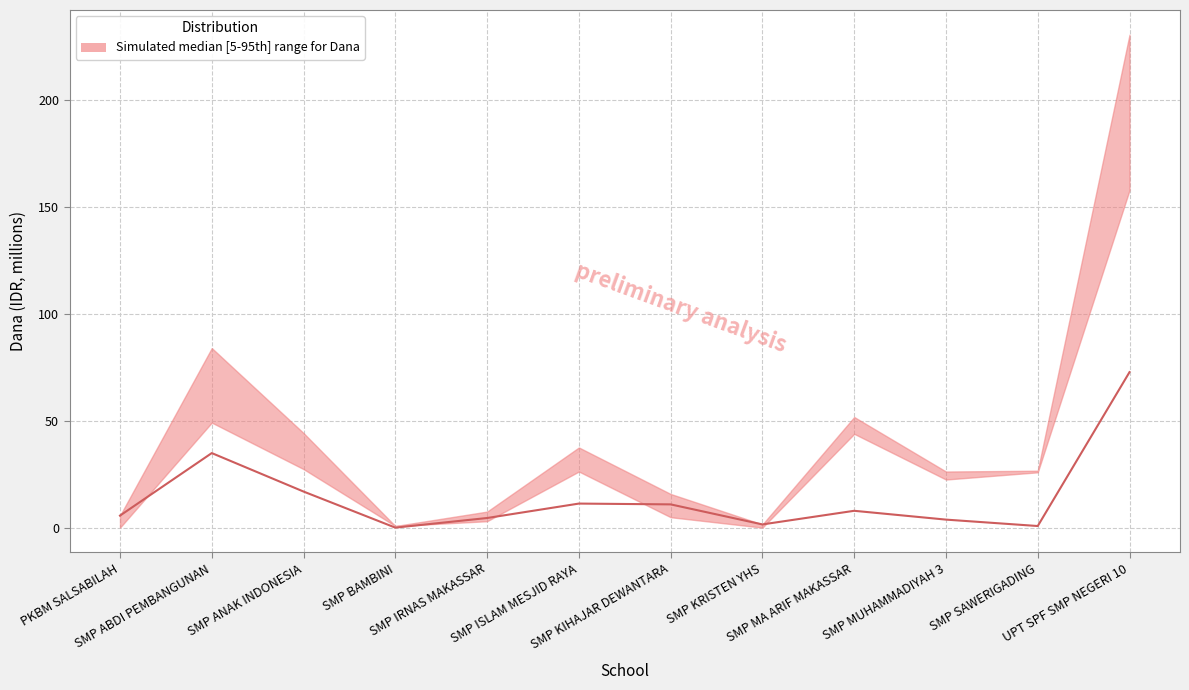

What is the greatest value displayed?

72.8